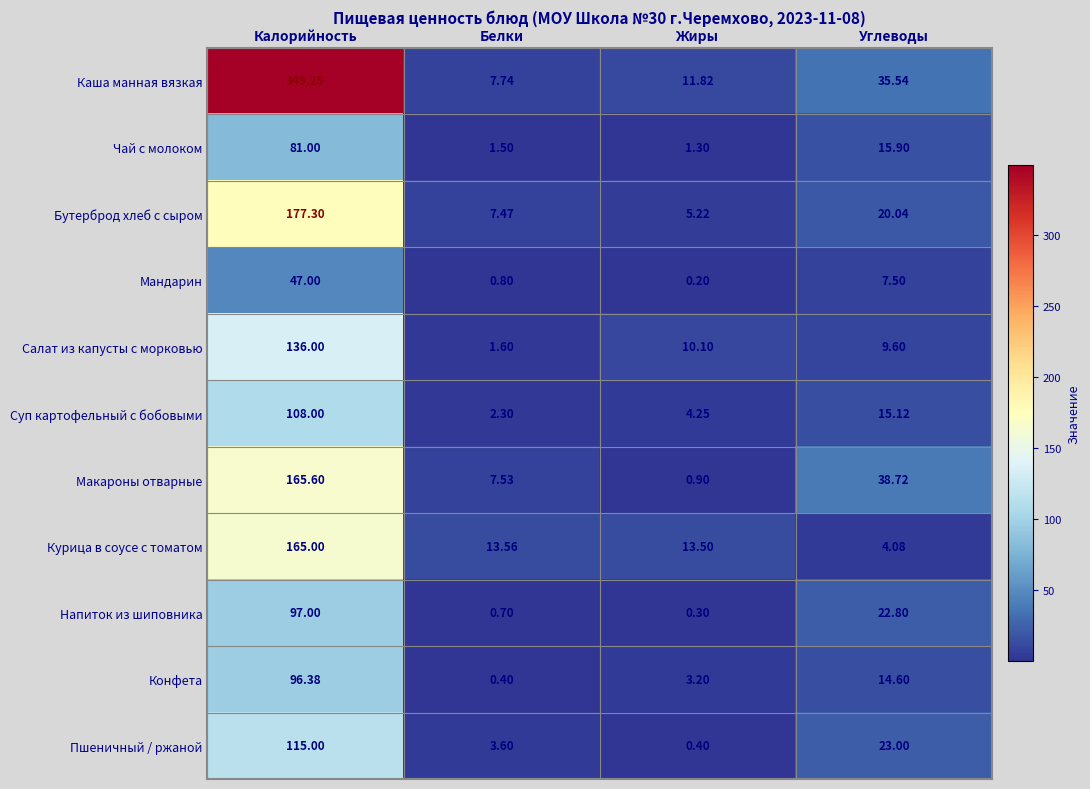

At which label is Конфета closest to 48?

Углеводы